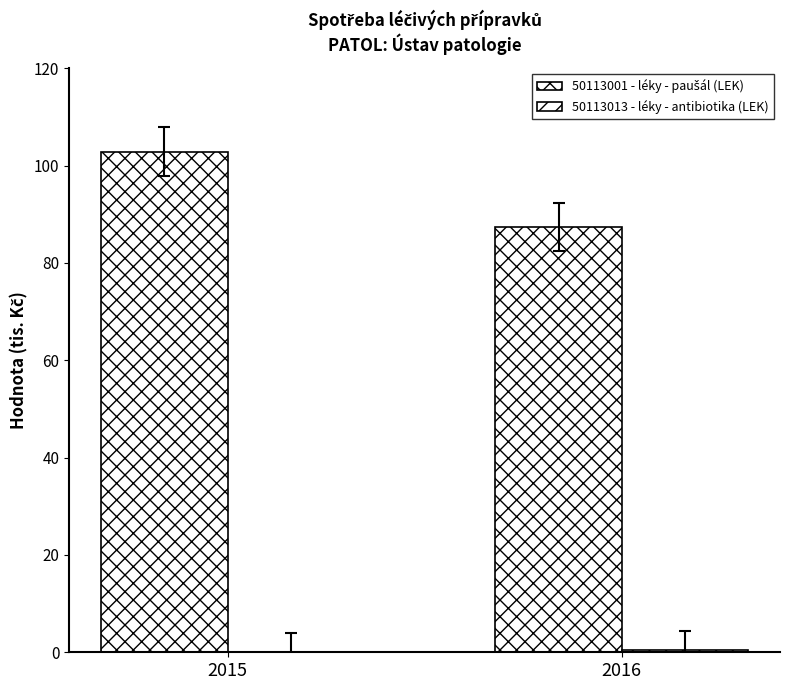

Is the value of 50113013 - léky - antibiotika (LEK) at 2015 greater than the value of 50113001 - léky - paušál (LEK) at 2015?

No